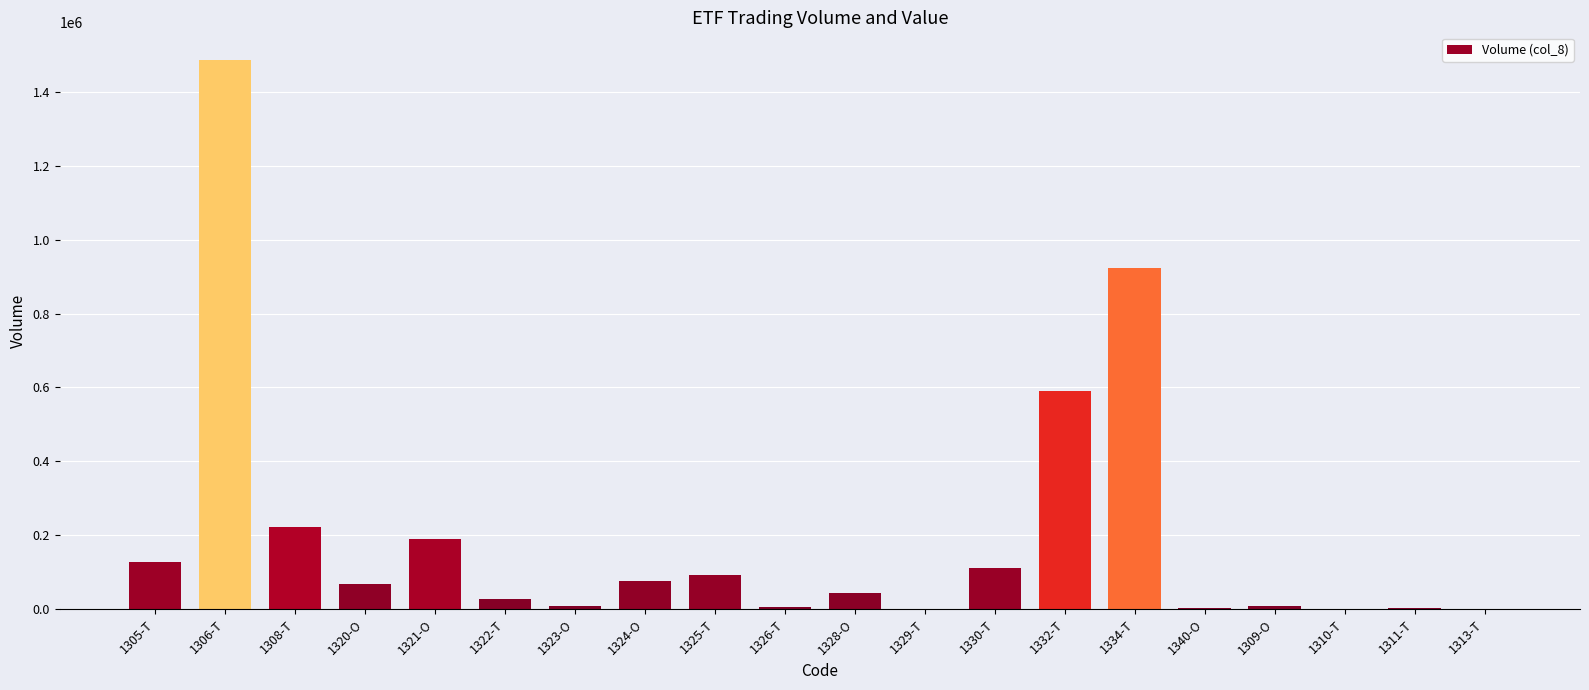

Which has a higher value, 1313-T or 1321-O?

1321-O